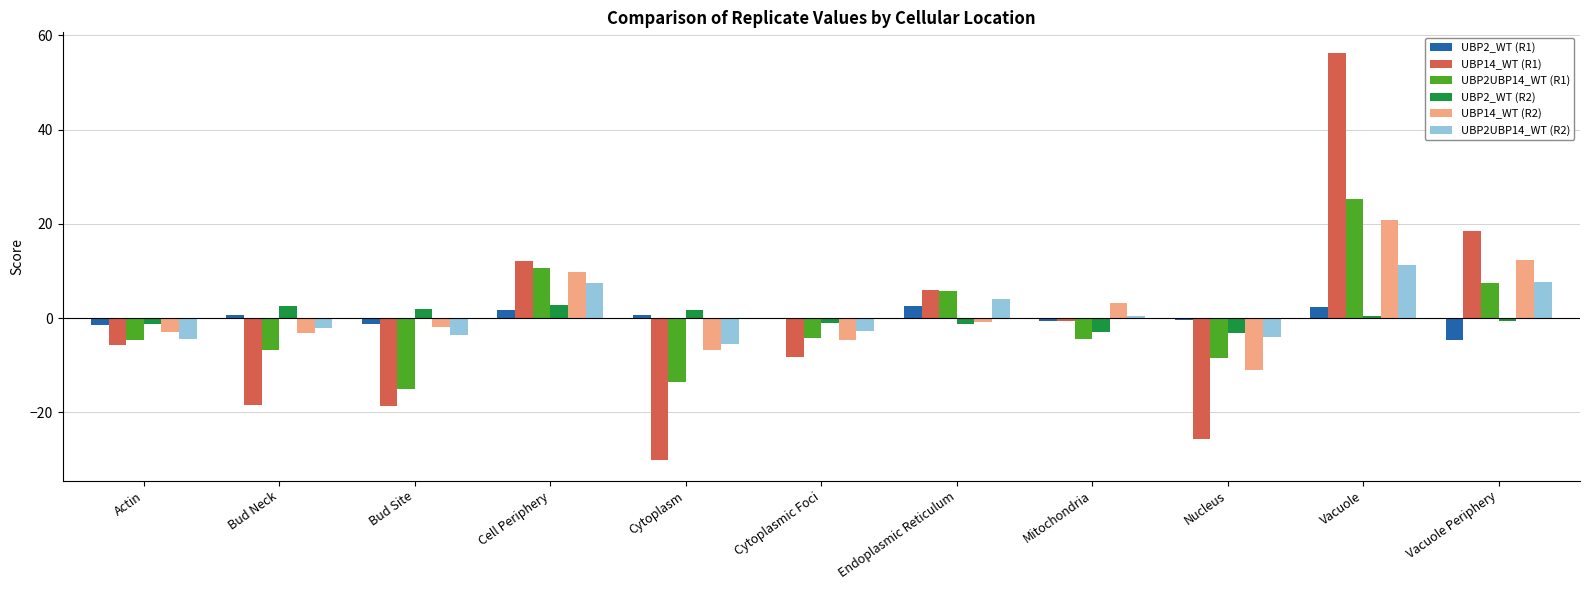

At which category does the chart reach its peak across all series?

Vacuole